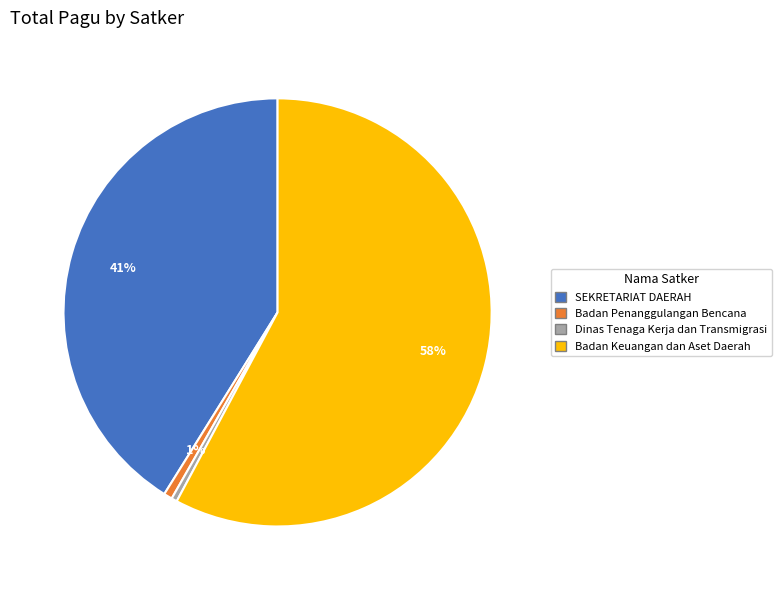

To the nearest percent, what is the combined percentage of Badan Keuangan dan Aset Daerah and SEKRETARIAT DAERAH?

99%